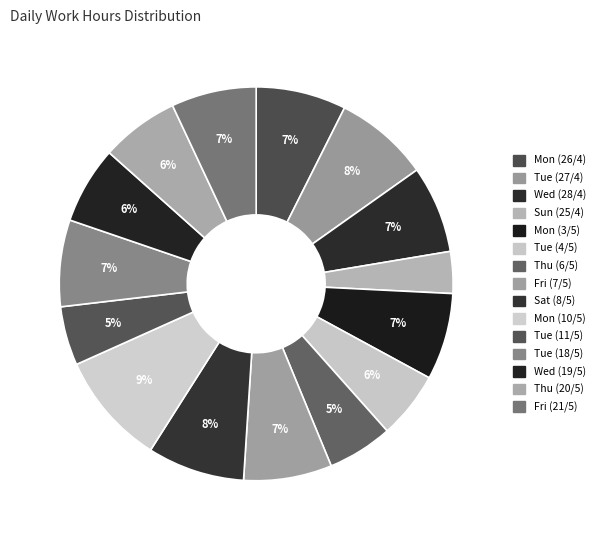

How many slices are in this pie chart?

15